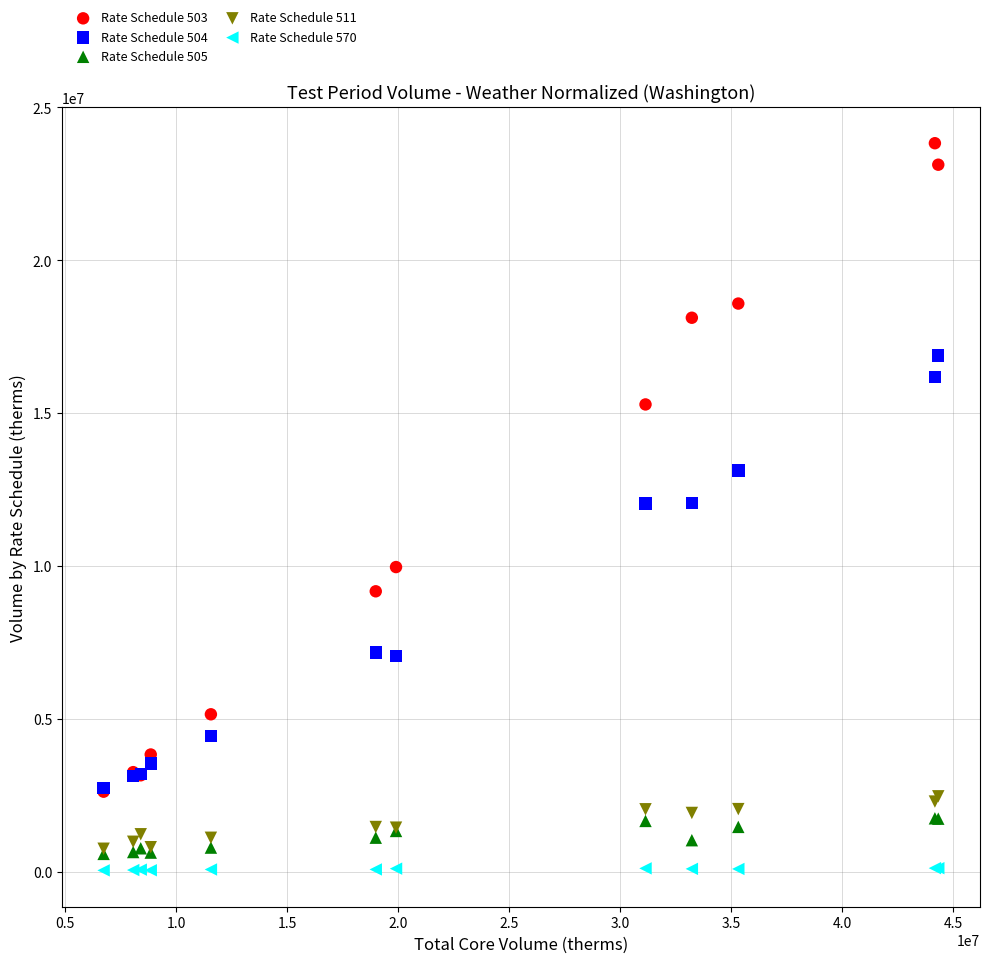

Which series reaches the maximum Y coordinate?

Rate Schedule 503